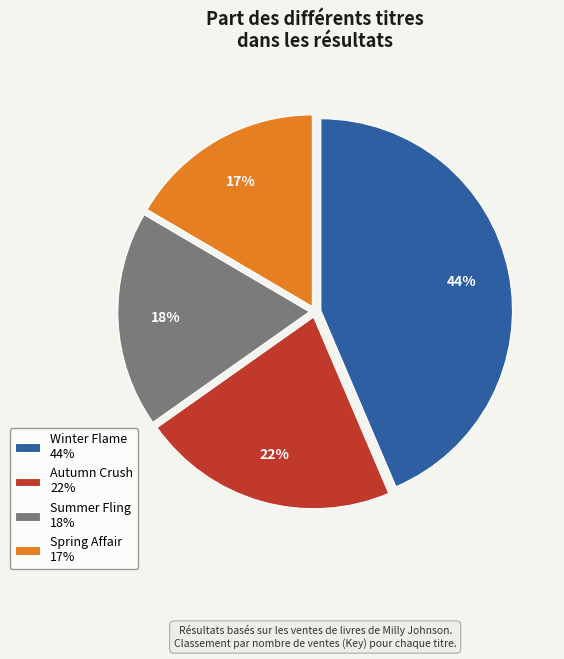

Do Winter Flame 44% and Autumn Crush 22% together represent more than half of the pie?

Yes